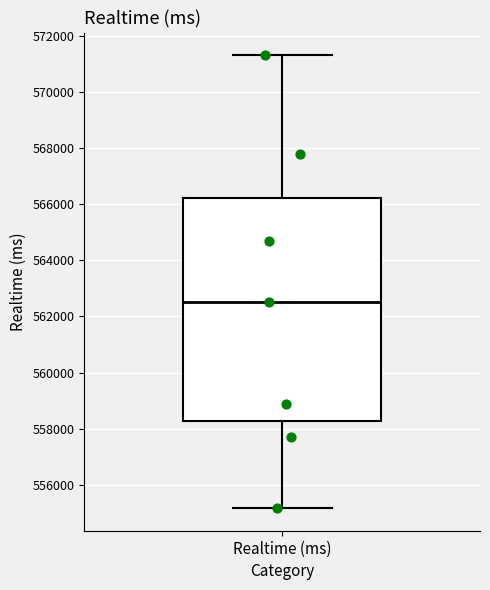

Where is the upper edge of the box for Realtime (ms) on the y-axis? The values are not printed on the chart, so give them approximately, as read against the axis.

566200